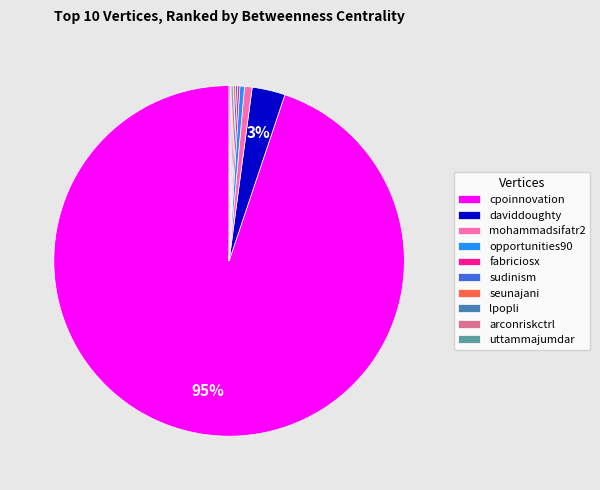

To the nearest percent, what is the average slice percentage?

10%